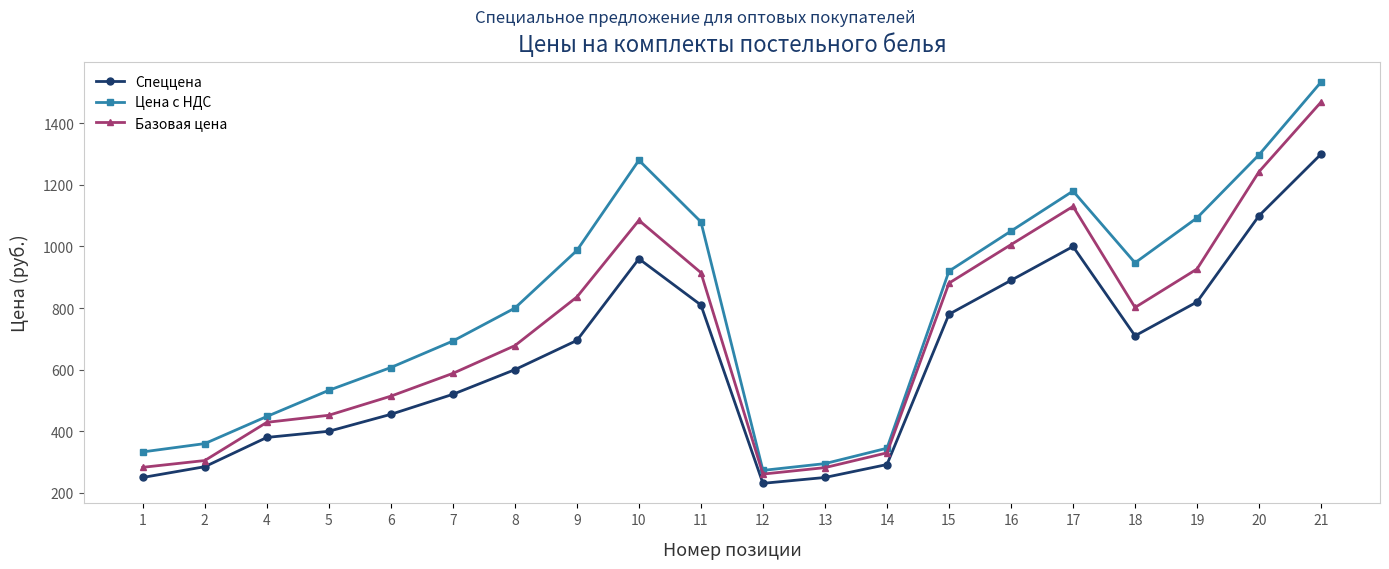

What is the difference between the highest and lowest values at 8?

200